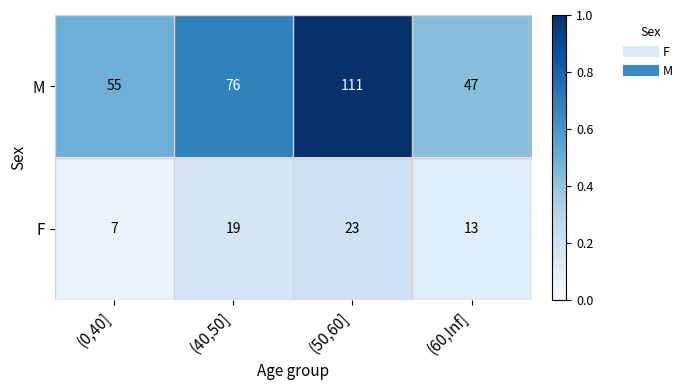

What is the difference between the F values at (40,50] and (50,60]?

4